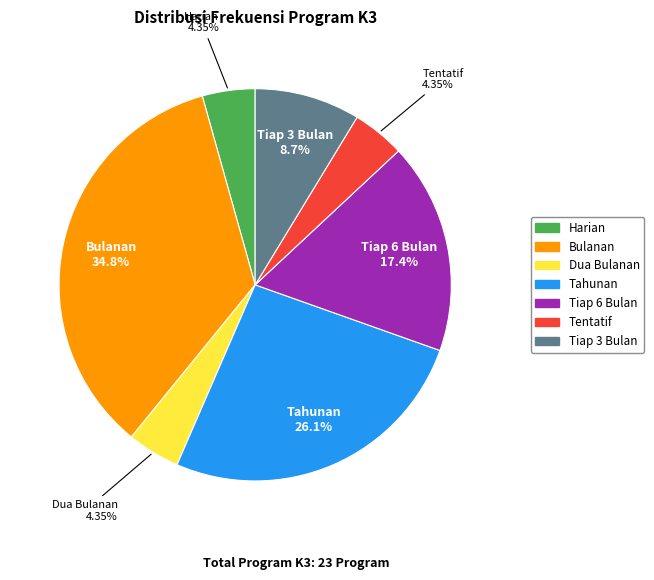

Approximately how many times larger is the value at Tentatif compared to Bulanan?

0.1